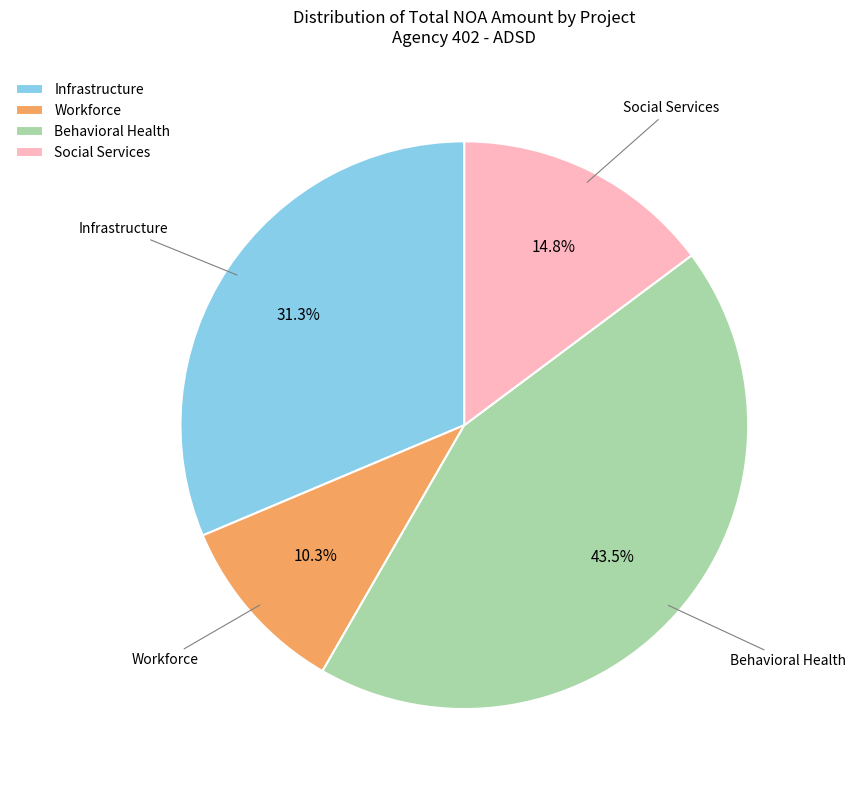

Count the number of slices in the pie.

4